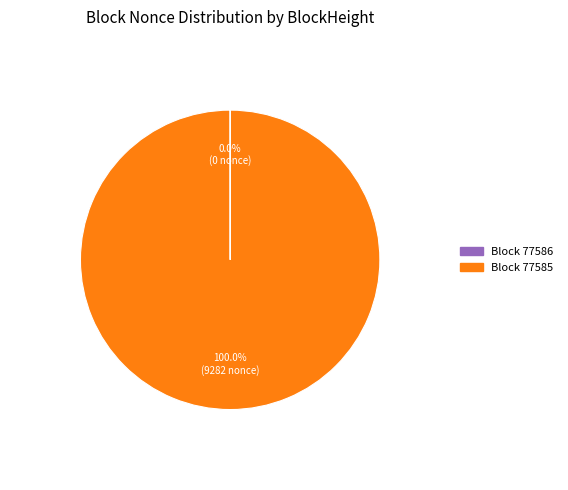

Is there any slice that represents more than half of the pie?

Yes